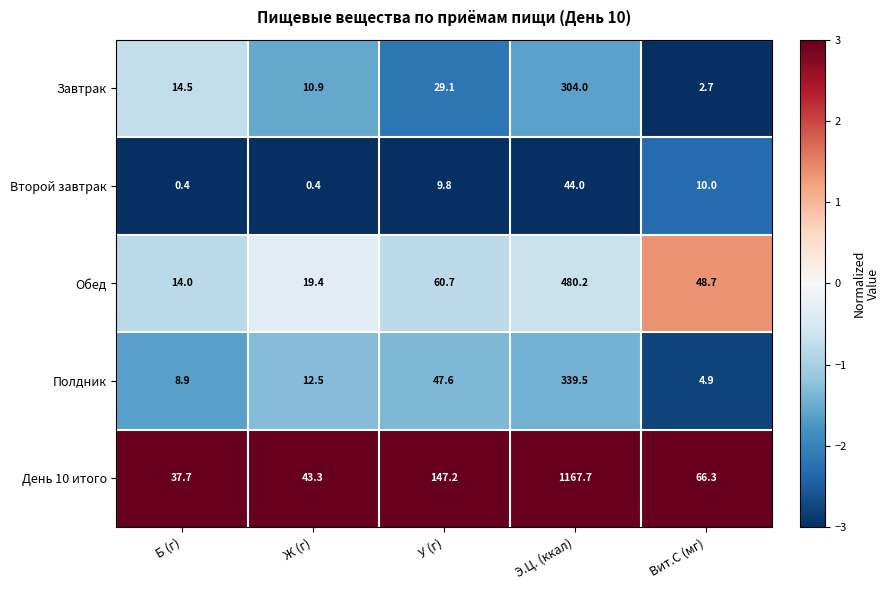

The value of Второй завтрак at Вит.С (мг) is 10.0. True or false?

True